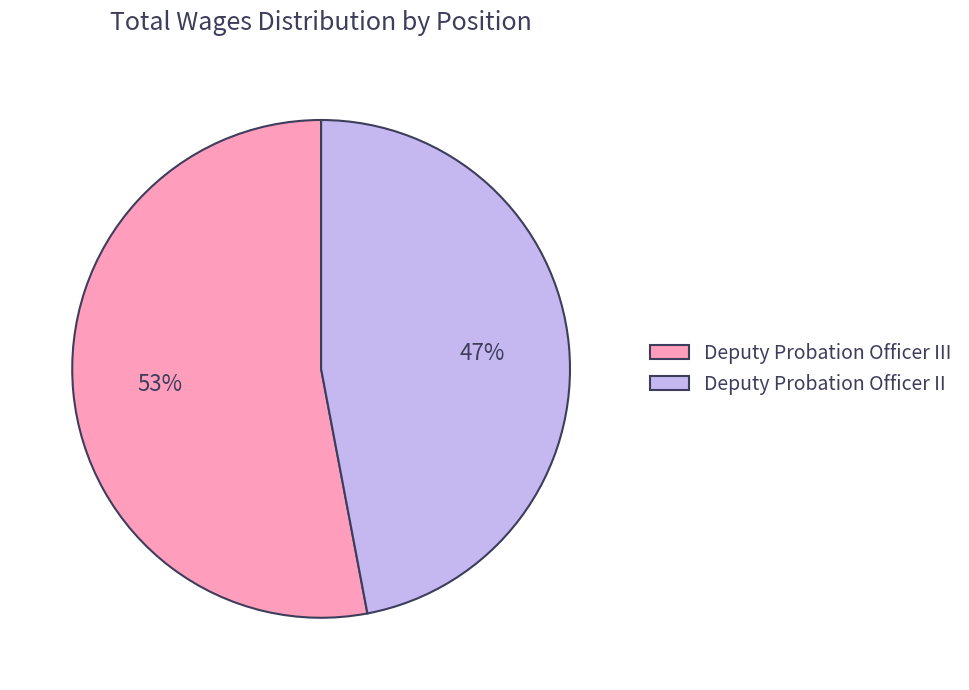

What is the largest slice in the pie chart?

Deputy Probation Officer III